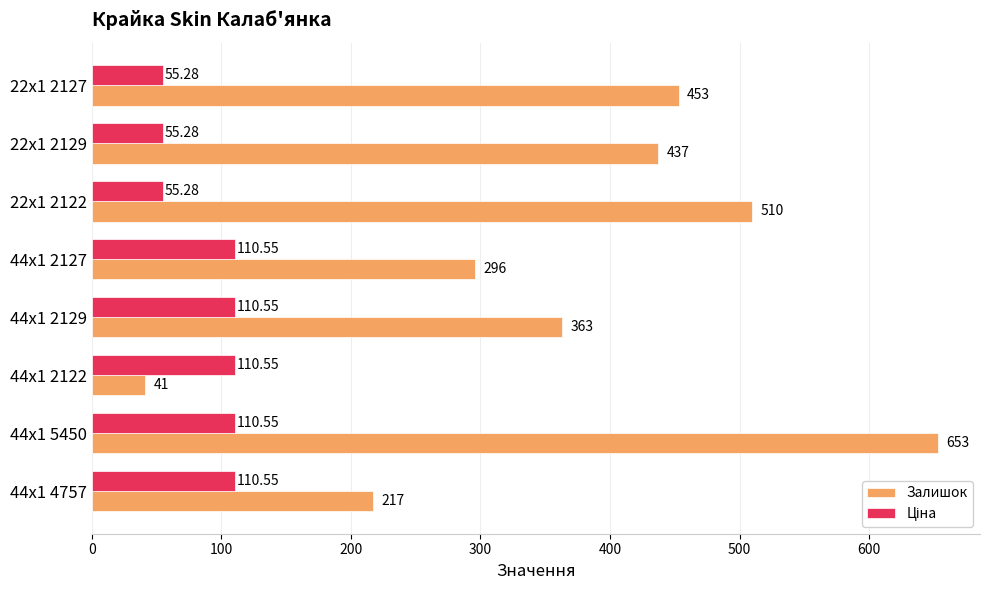

Which series has the widest spread of values?

Залишок